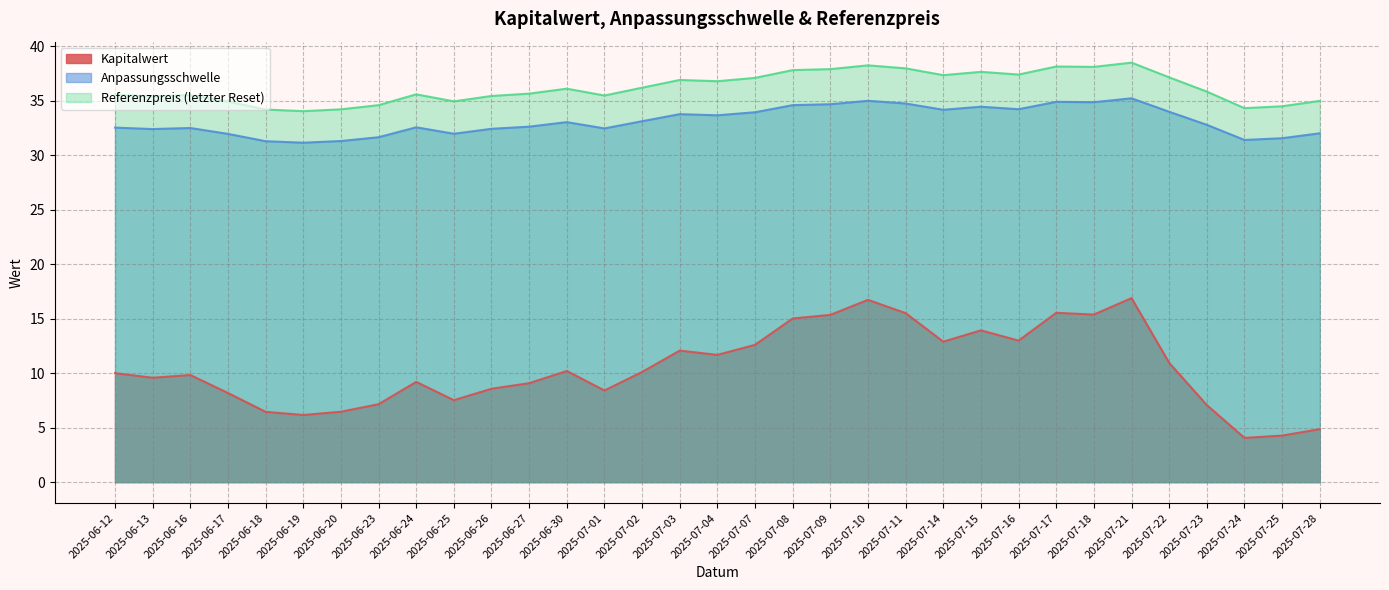

What is the smallest value displayed?

4.1